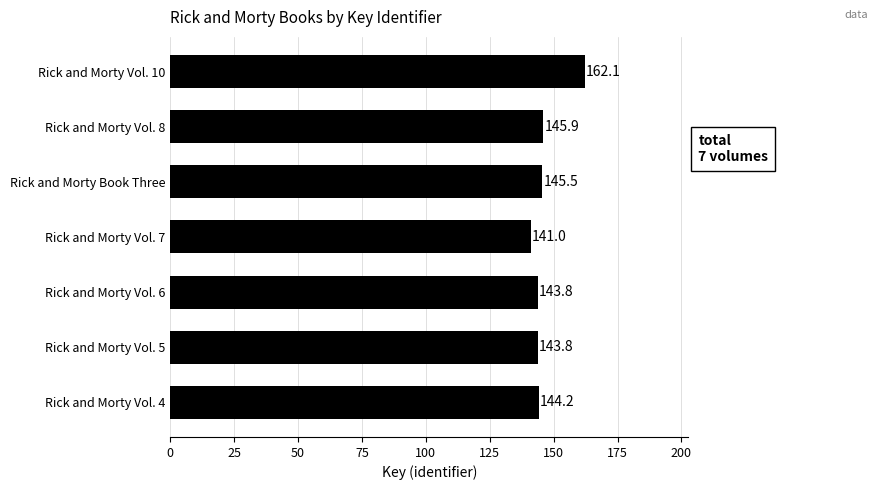

What is the difference between the second highest and second lowest values?

2.1